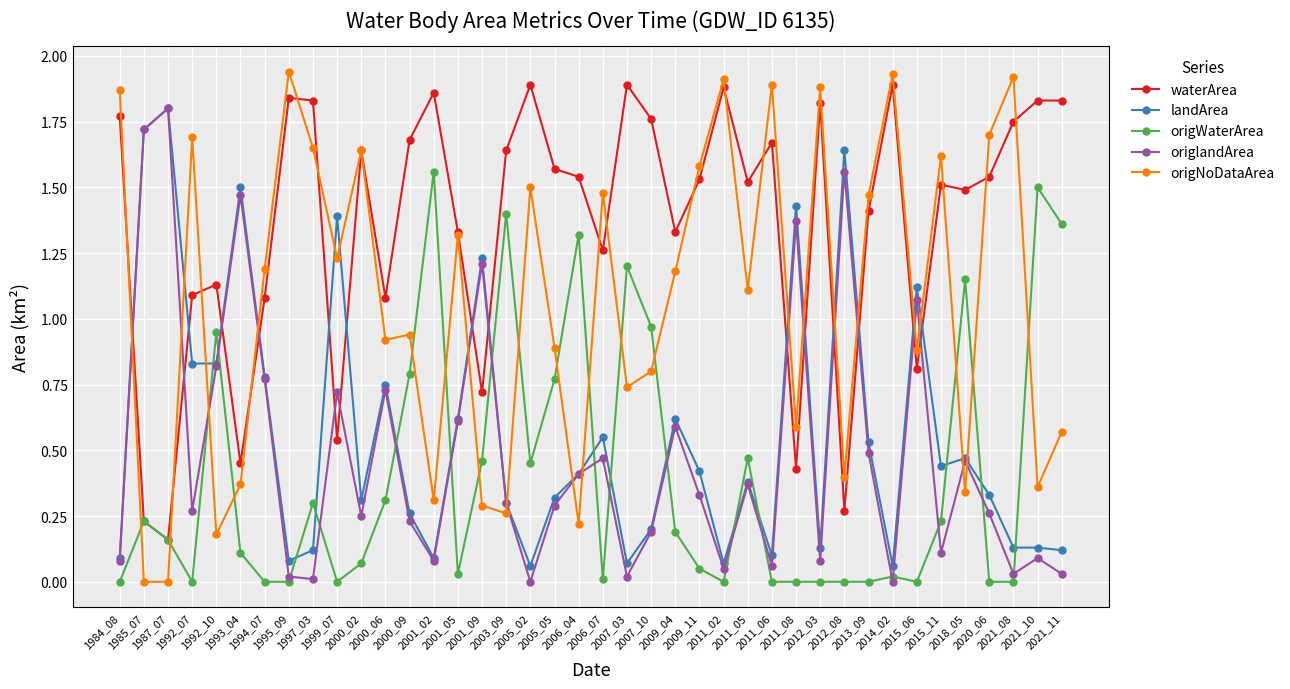

True or false: landArea and waterArea cross at least once.

True